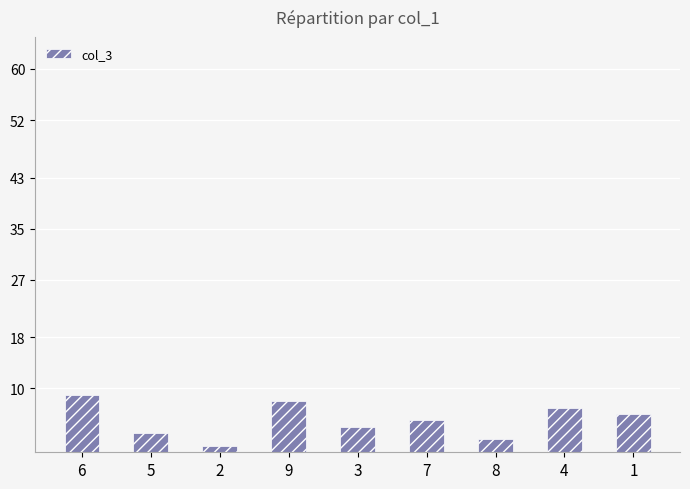

Rank the categories by value from lowest to highest.

2, 8, 5, 3, 7, 1, 4, 9, 6